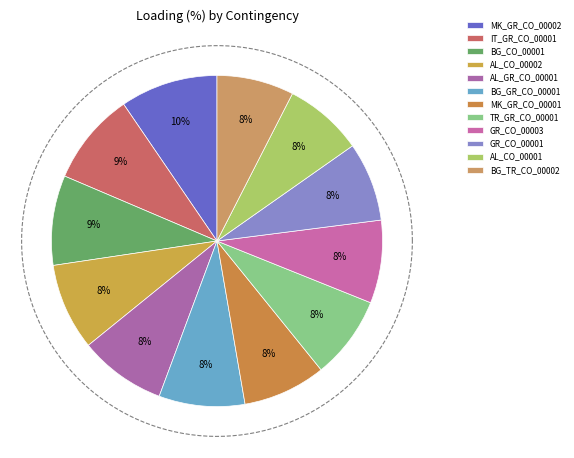

Which slice is the largest?

MK_GR_CO_00002